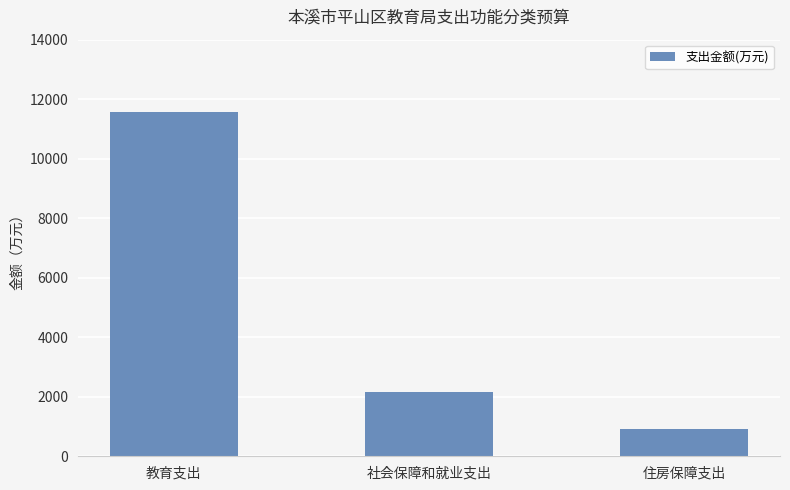

At which category does the chart reach its peak across all series?

教育支出